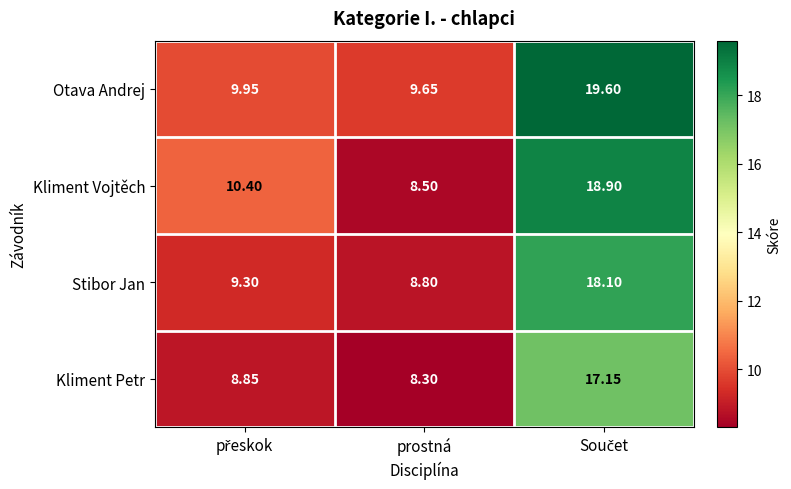

Which series has the largest range (max minus min)?

Kliment Vojtěch